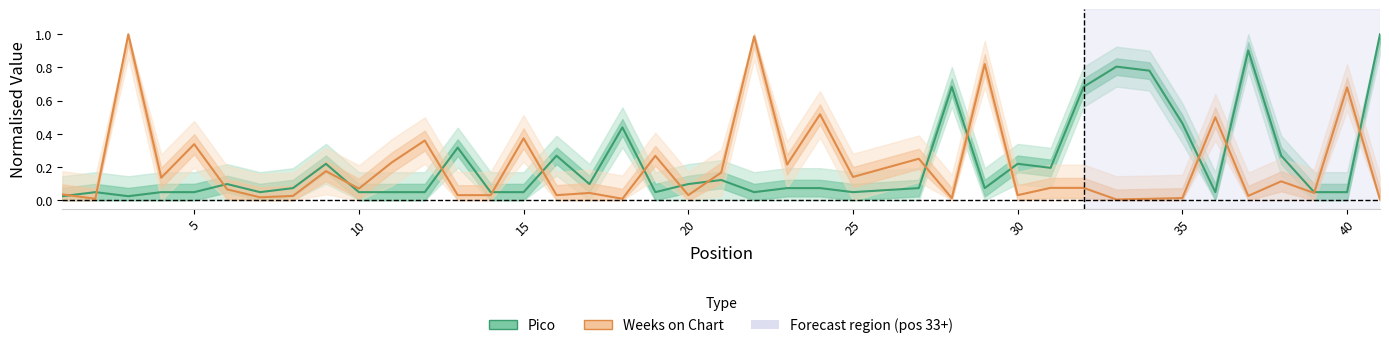

Does the chart display data point markers on the line(s)?

No